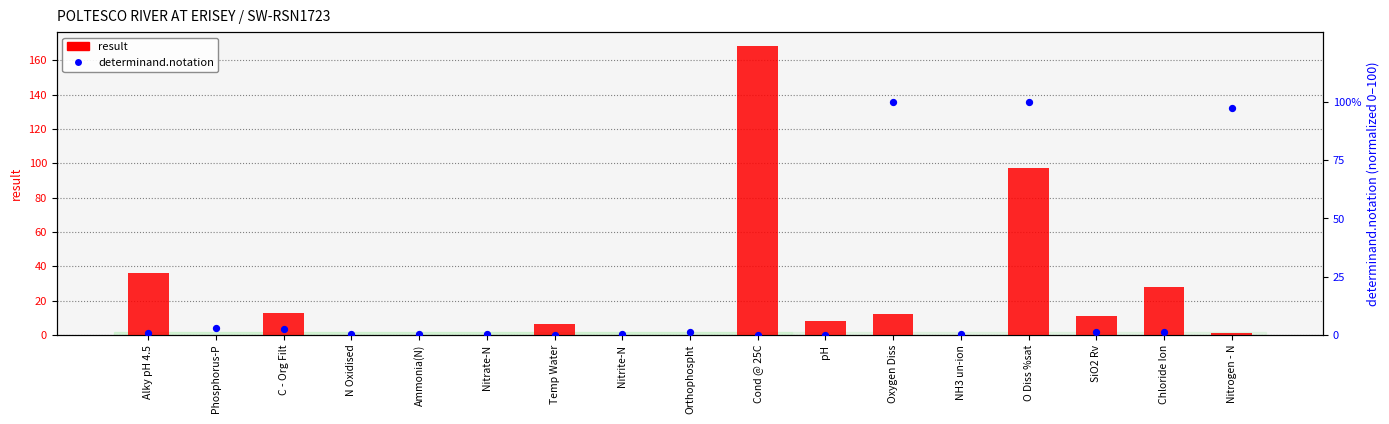

Which series contains the lowest Y value?

determinand.notation